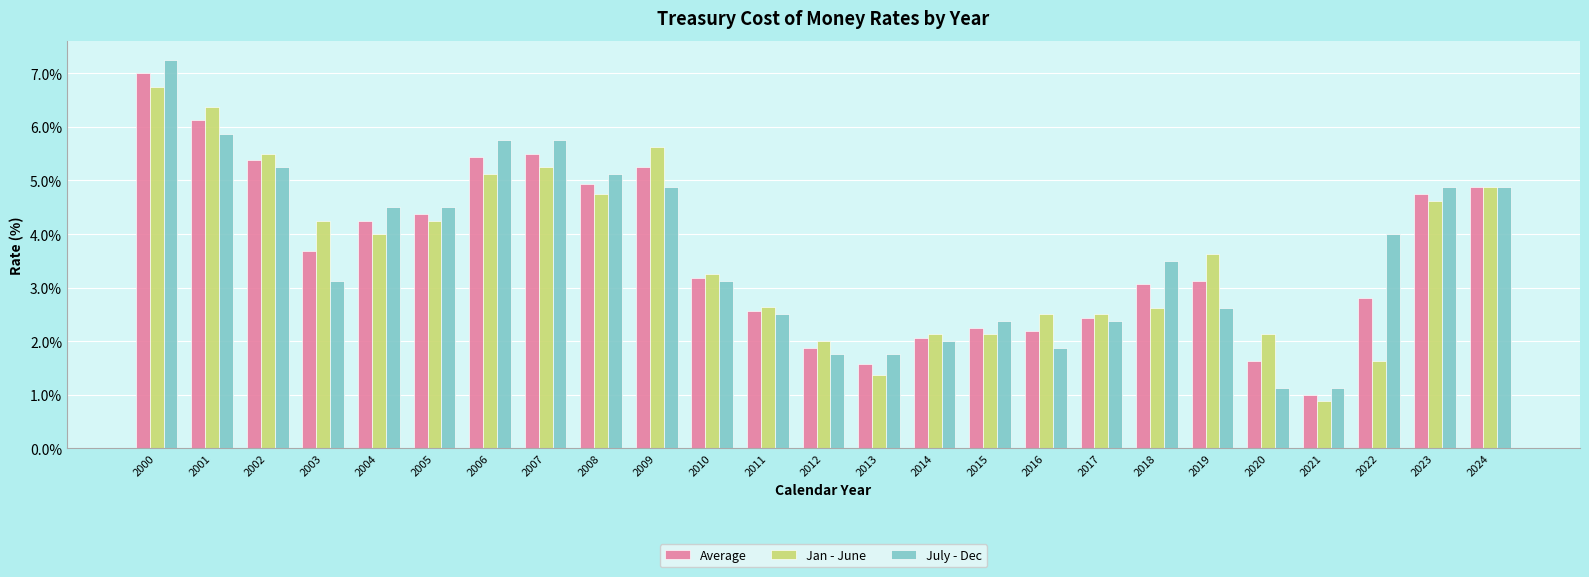

Which series has the largest range (max minus min)?

July - Dec